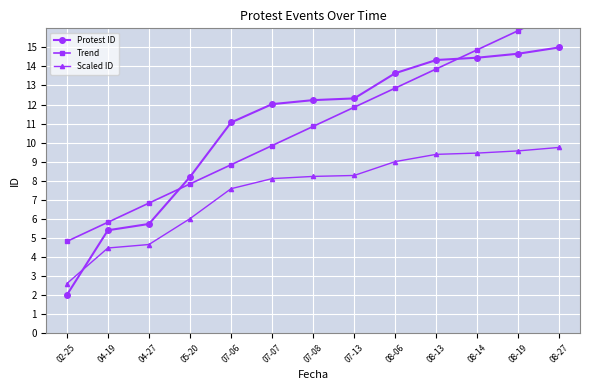

Rank the categories by Scaled ID value from highest to lowest.

08-27, 08-19, 08-14, 08-13, 08-06, 07-13, 07-08, 07-07, 07-06, 05-20, 04-27, 04-19, 02-25